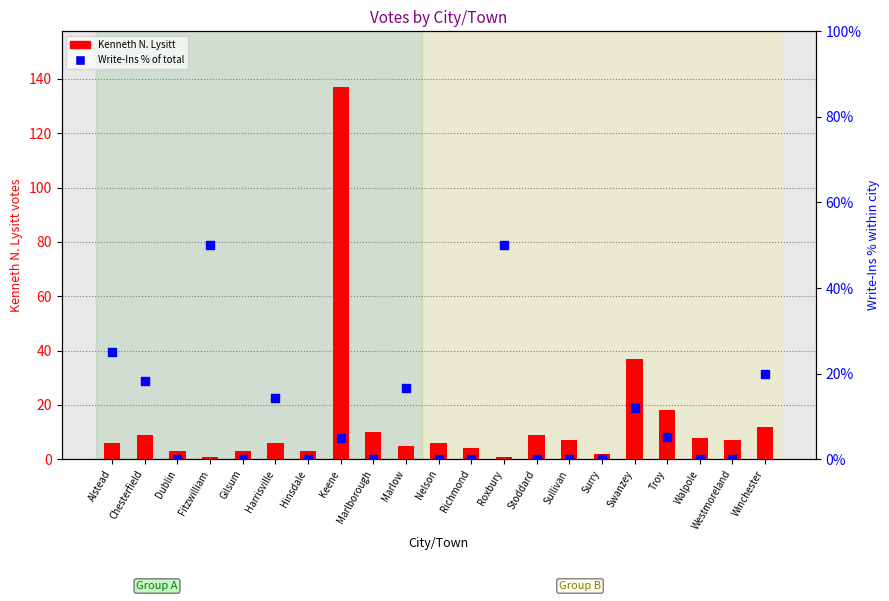

At which category is the sum across all series the highest?

Keene